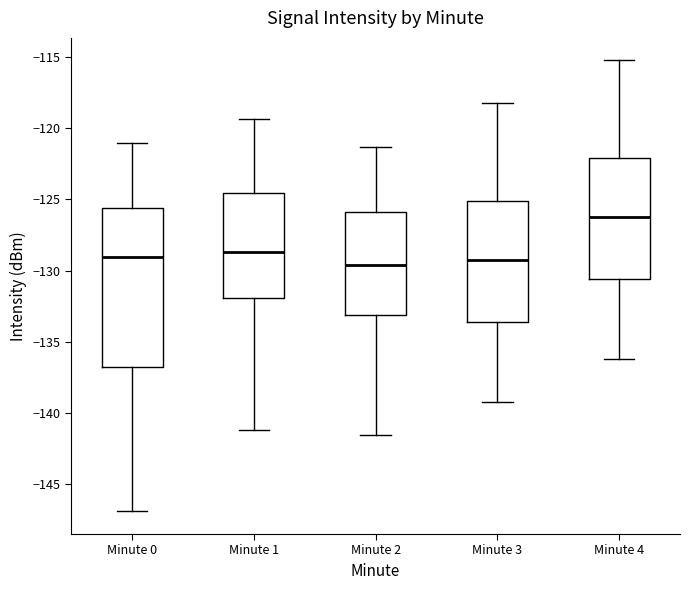

Where does the upper whisker of the box for Minute 1 end on the y-axis? The values are not printed on the chart, so give them approximately, as read against the axis.

-119.5